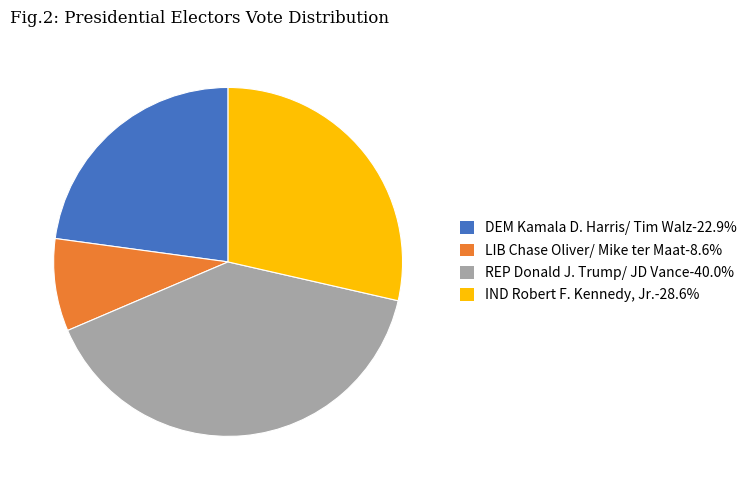

Is the sum of DEM Kamala D. Harris/ Tim Walz-22.9% and IND Robert F. Kennedy, Jr.-28.6% greater than half?

Yes